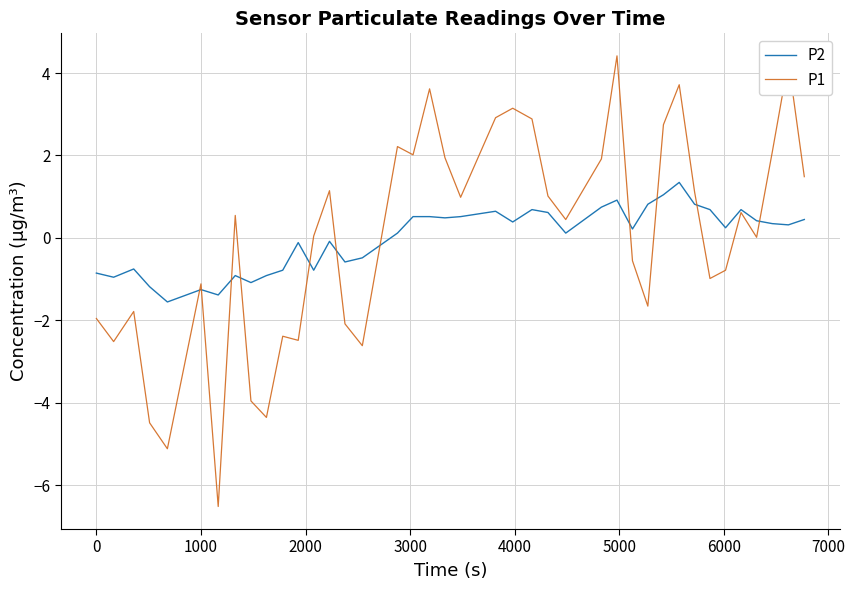

What is the maximum value shown in the chart?

4.4